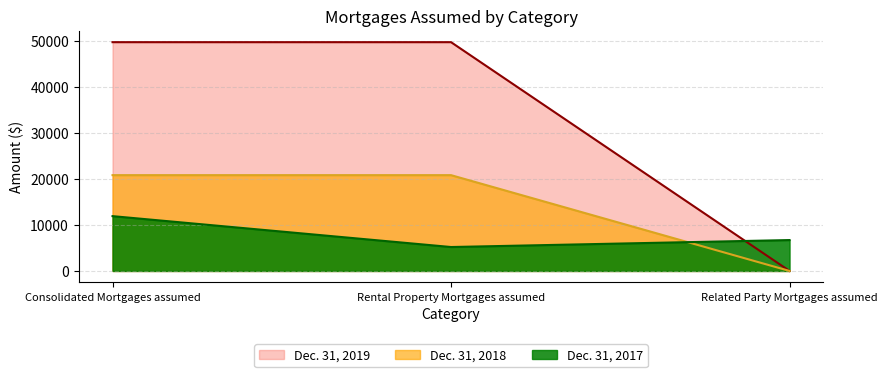

Reading right to left, what are all the values shown in this chart?

Dec. 31, 2017: Related Party Mortgages assumed=6721	Rental Property Mortgages assumed=5205	Consolidated Mortgages assumed=11926
Dec. 31, 2018: Related Party Mortgages assumed=0	Rental Property Mortgages assumed=20845	Consolidated Mortgages assumed=20845
Dec. 31, 2019: Related Party Mortgages assumed=0	Rental Property Mortgages assumed=49782	Consolidated Mortgages assumed=49782